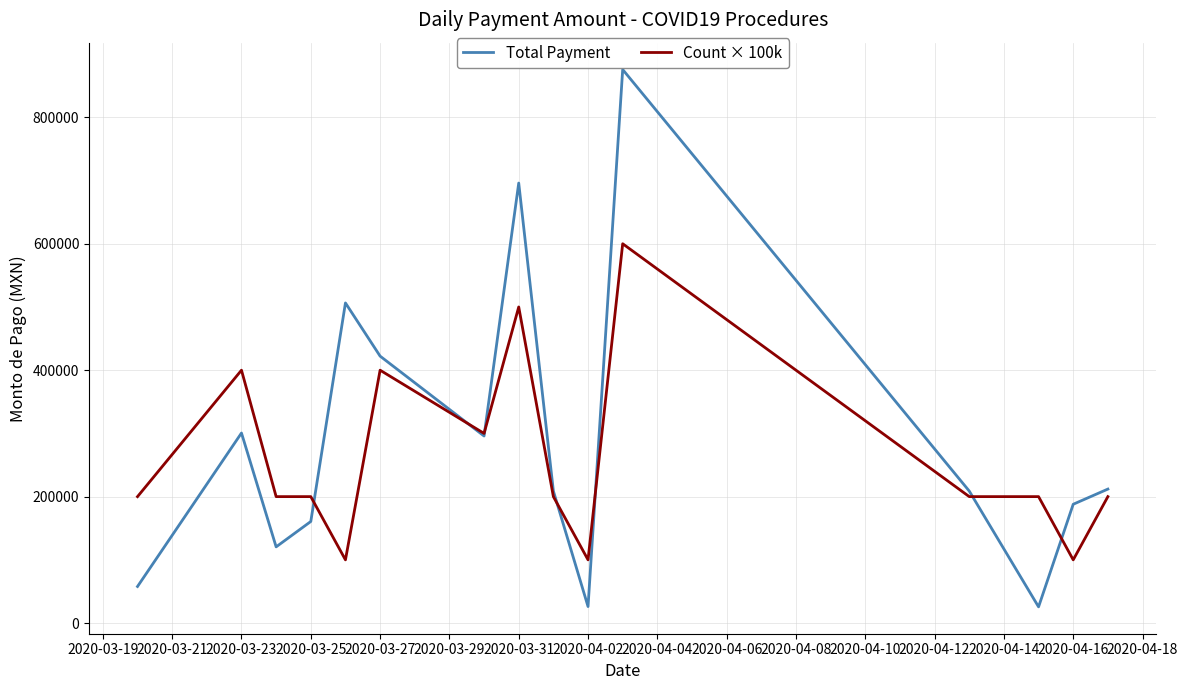

Which series has the widest spread of values?

Total Payment